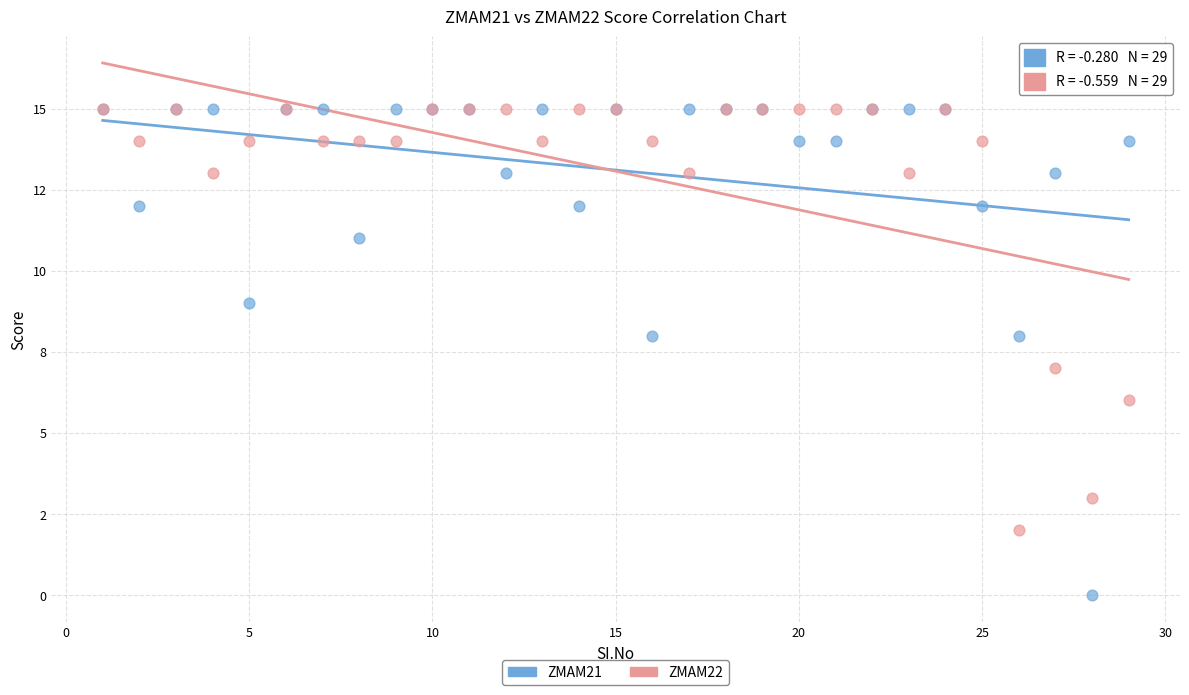

What are all the series names shown in the legend?

ZMAM21, ZMAM22